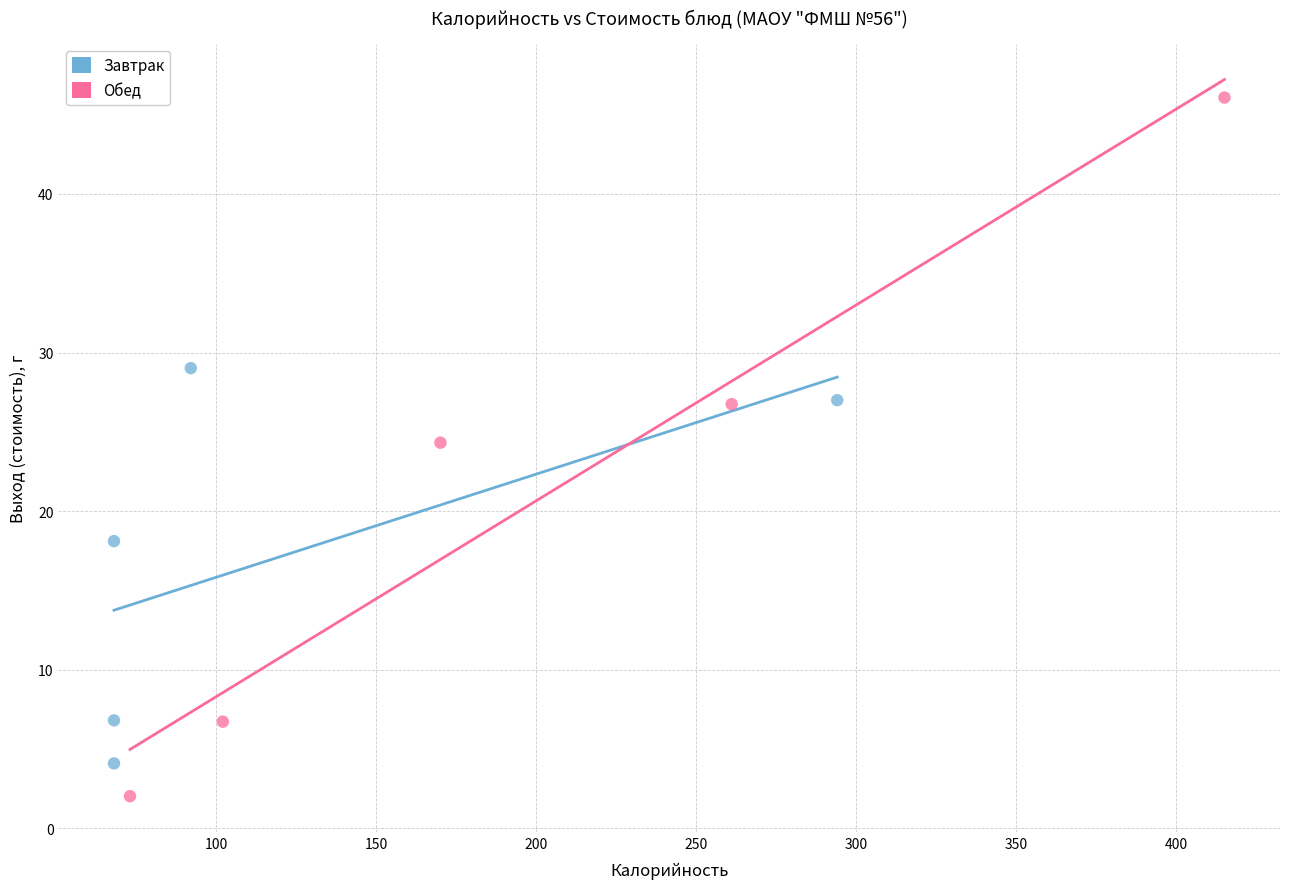

Which series contains the highest Y value?

Обед